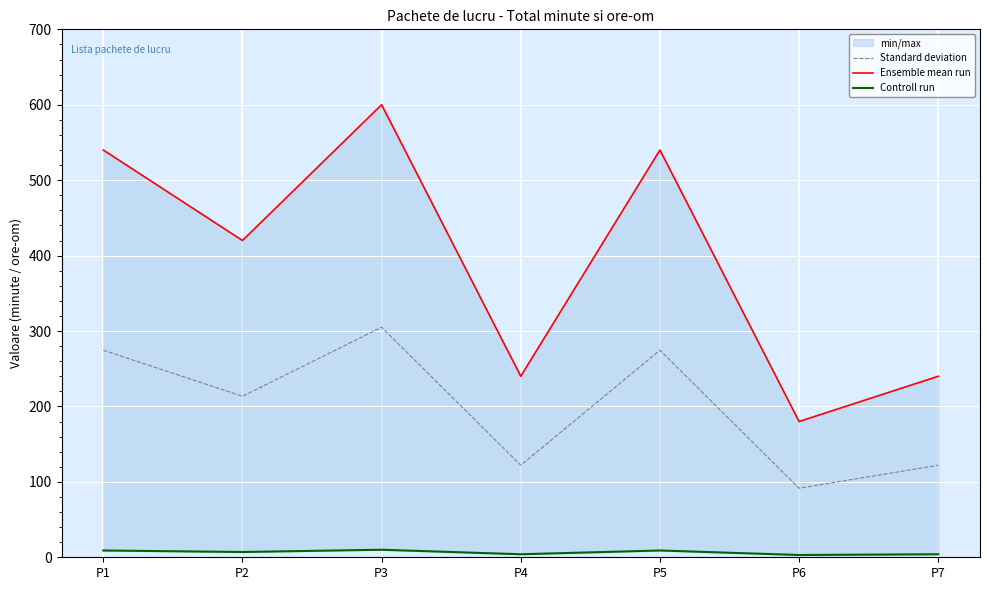

Rank the categories by Ensemble mean run value from highest to lowest.

P3, P1, P5, P2, P4, P7, P6